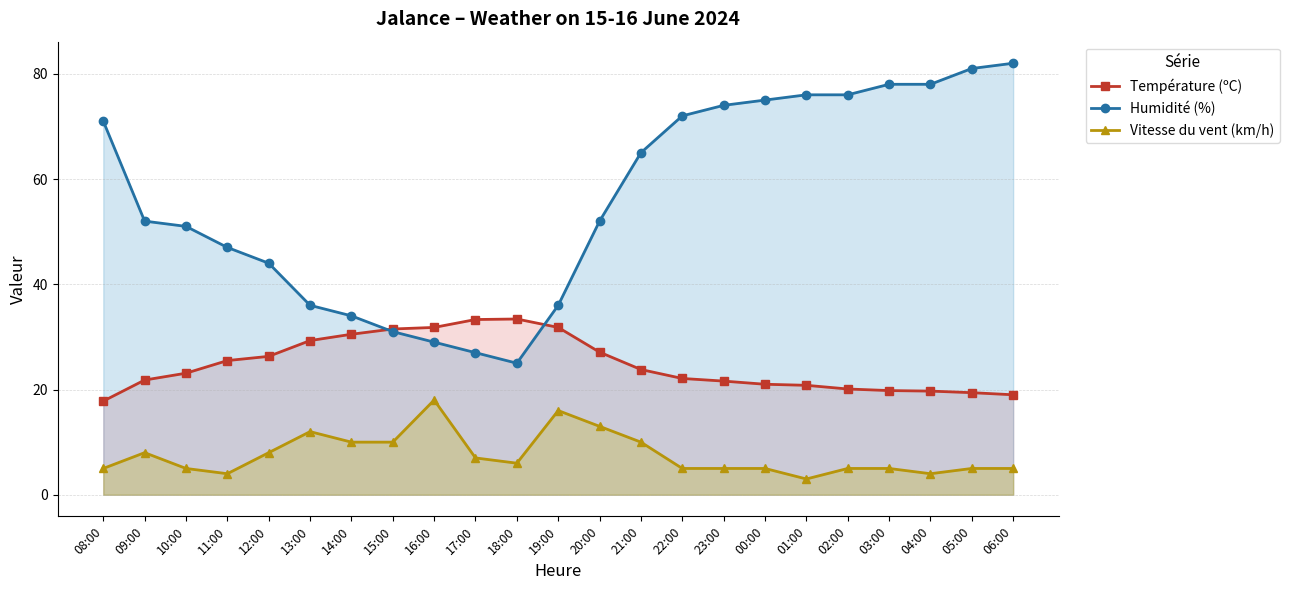

True or false: Humidité (%) and Vitesse du vent (km/h) cross at least once.

False